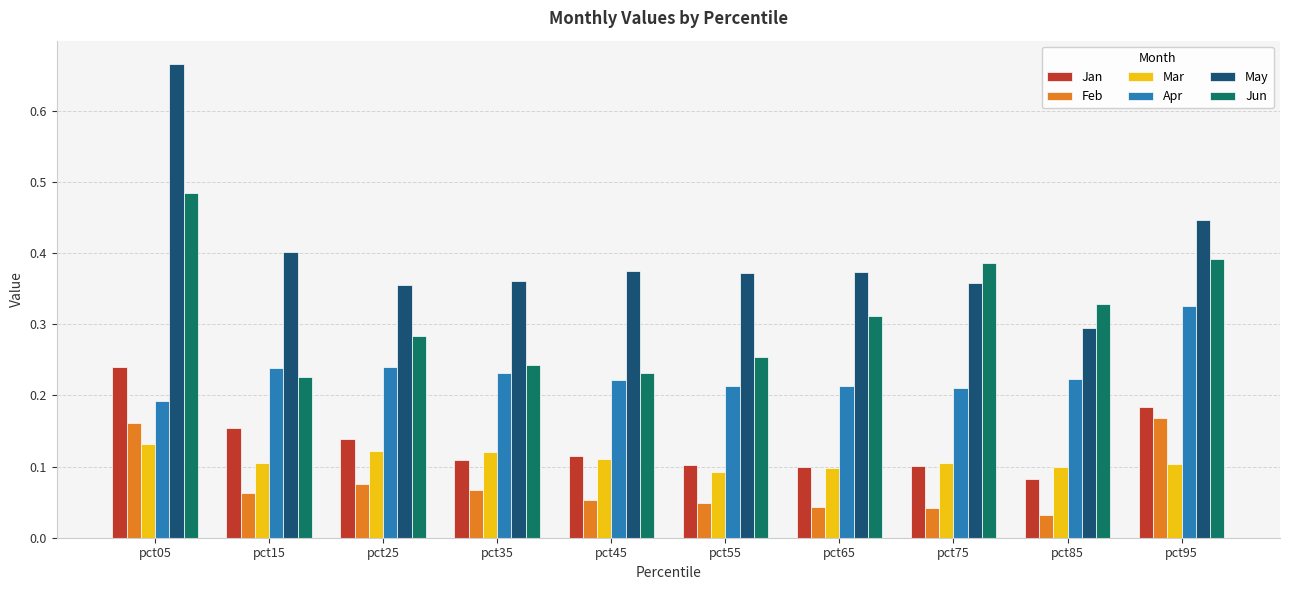

List the series in order of their peak value, lowest first.

Mar, Feb, Jan, Apr, Jun, May